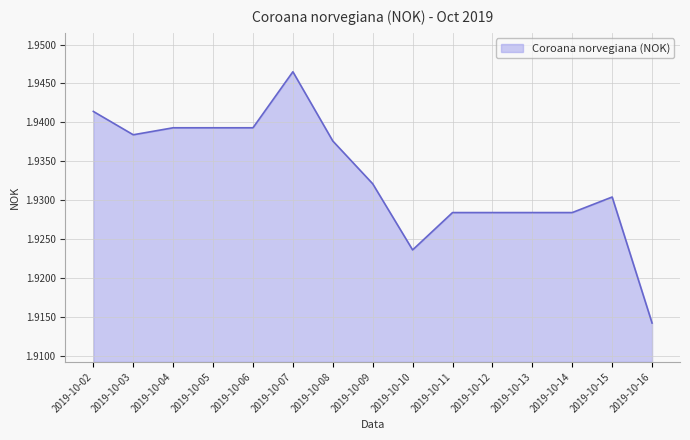

Approximately how many times larger is the value at 2019-10-13 compared to 2019-10-07?

1.0